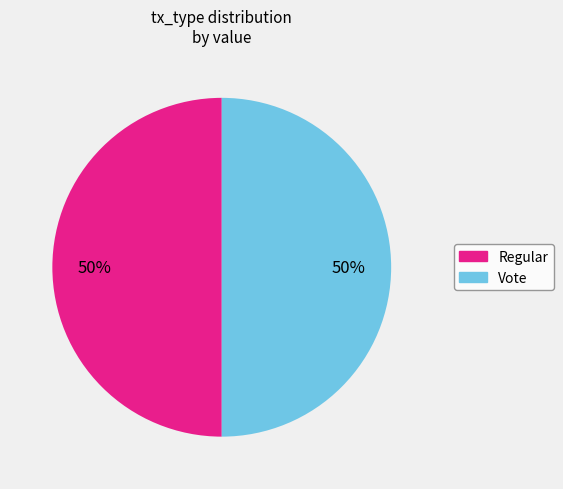

The Vote slice represents 61% of the pie. True or false?

False